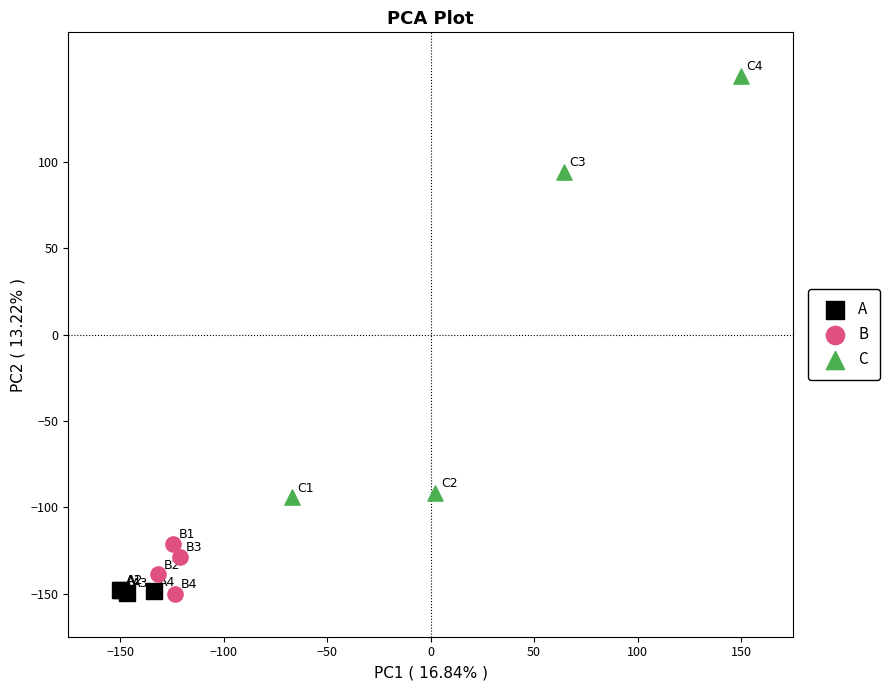

Which series has the largest Y range (max minus min)?

C